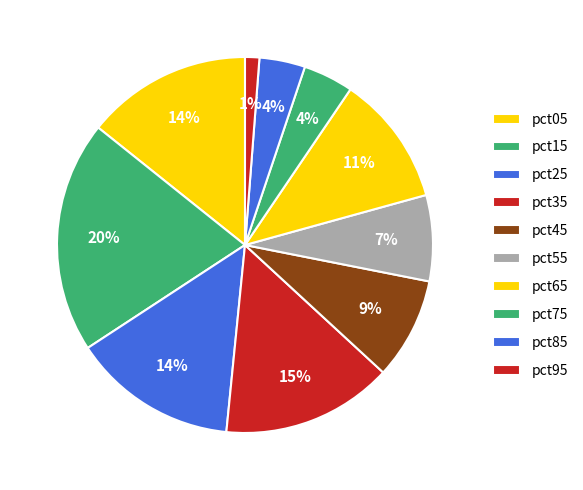

Rank the categories by value from highest to lowest.

pct15, pct35, pct05, pct25, pct65, pct45, pct55, pct75, pct85, pct95